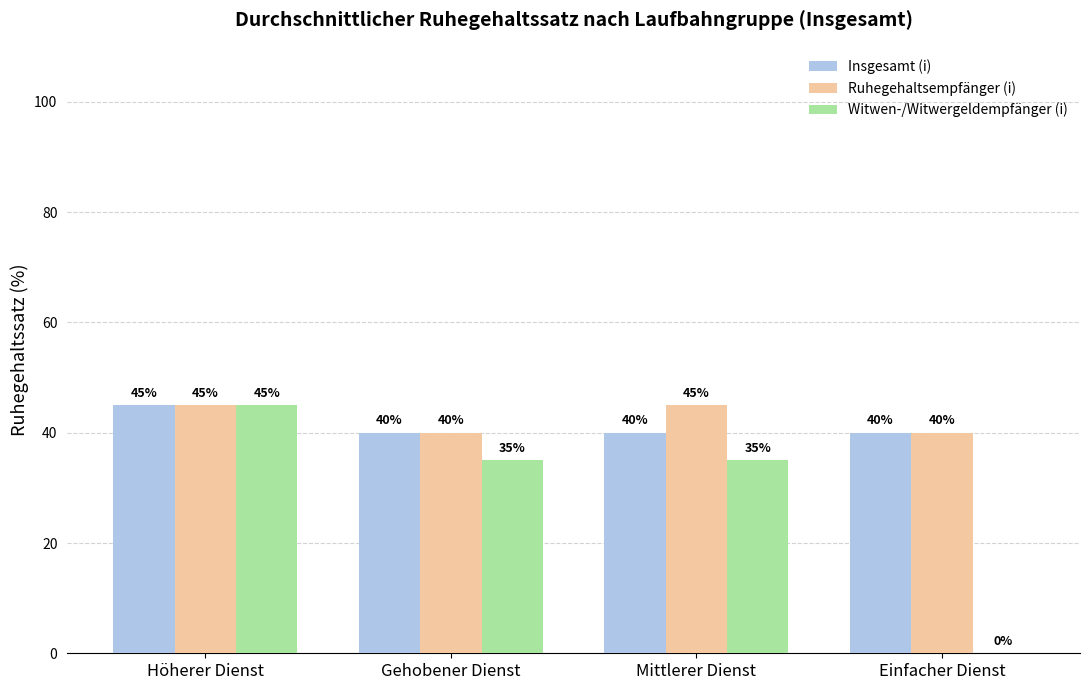

True or false: Witwen-/Witwergeldempfänger (i) has a value of 35 at Gehobener Dienst.

True